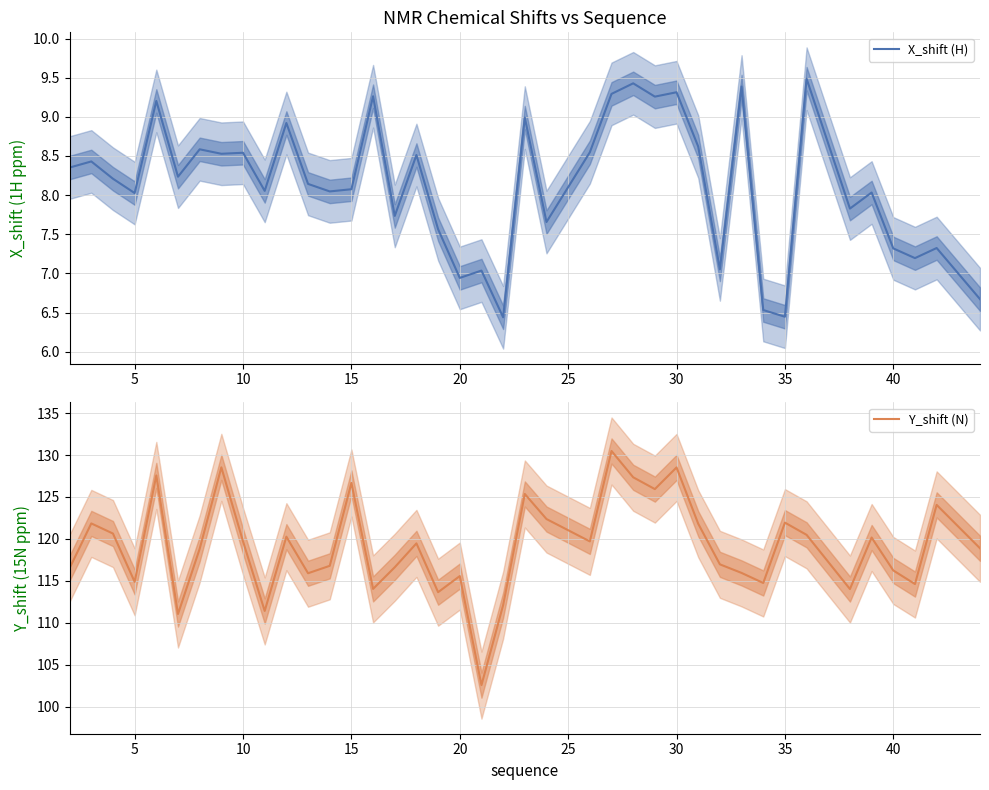

True or false: X_shift (H) has more than 1 interior local peaks.

True